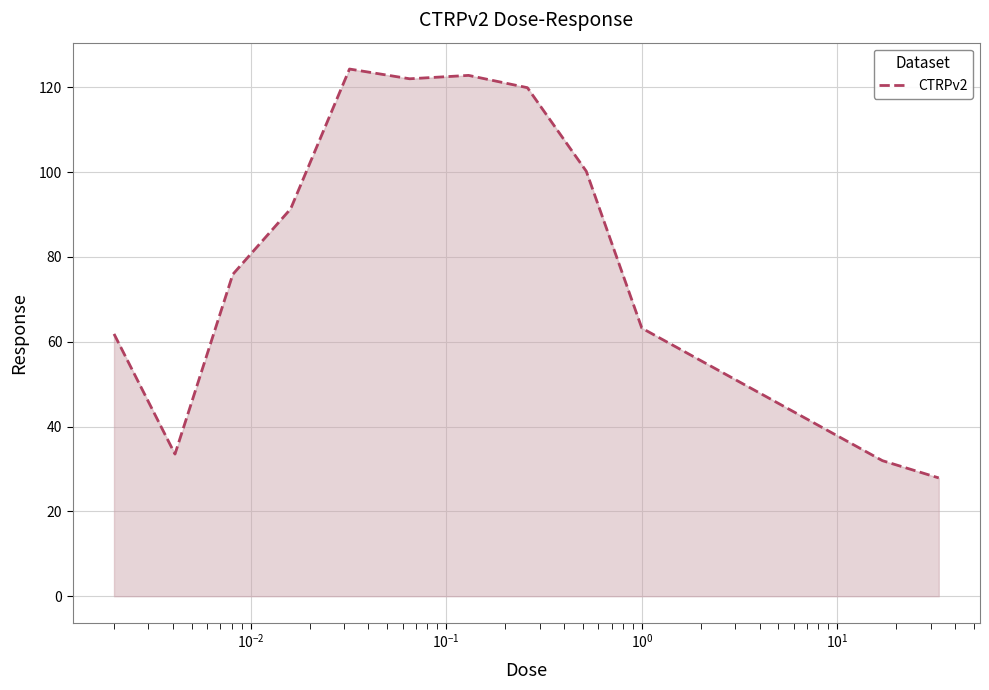

What is the smallest value displayed?

27.9